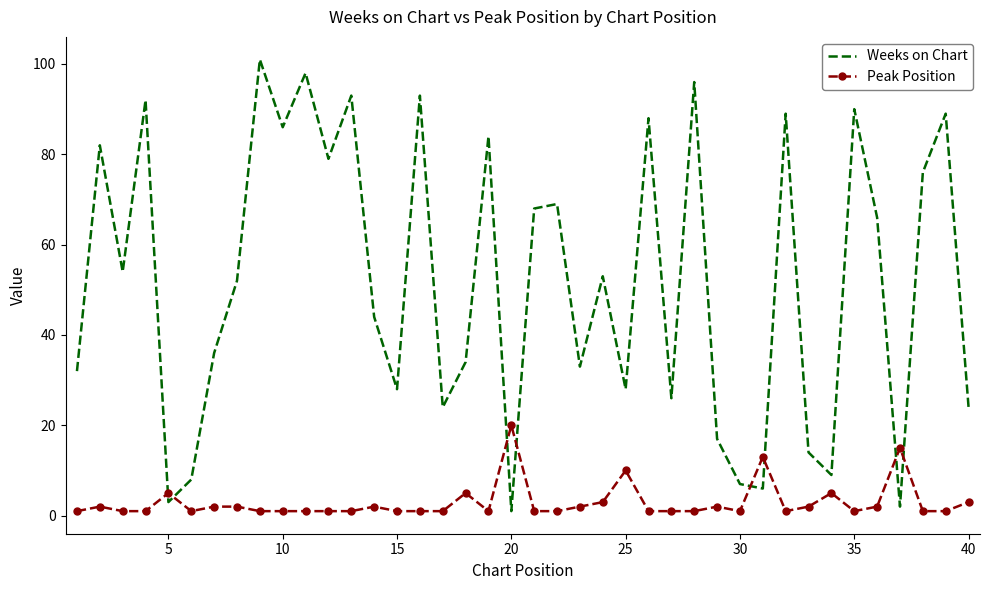

What is the difference between the maximum and minimum values in the Weeks on Chart series?

100